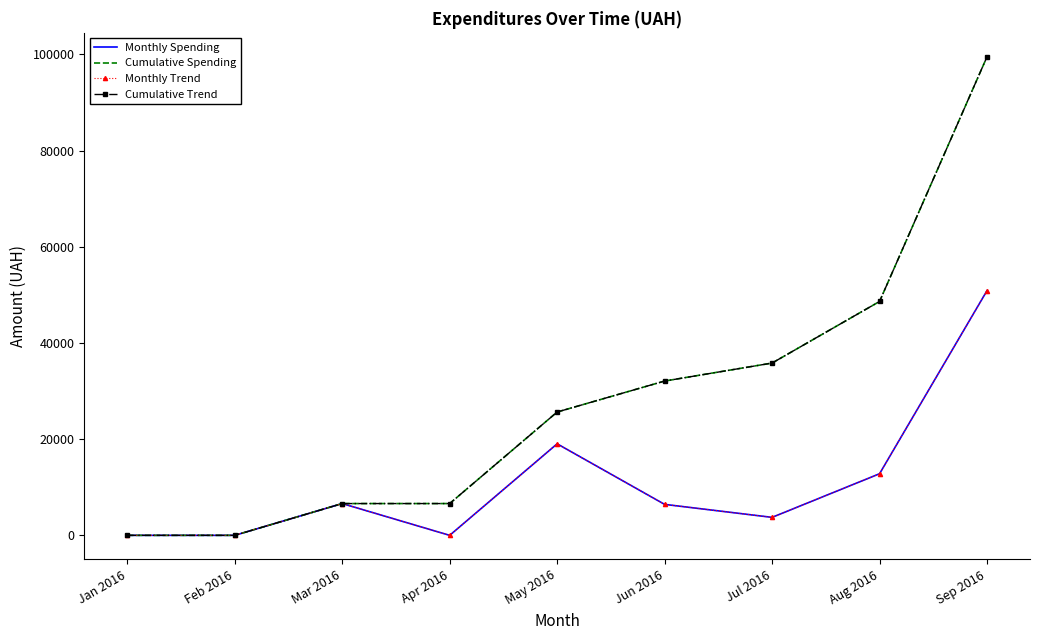

At how many categories does at least one series exceed 96968?

1